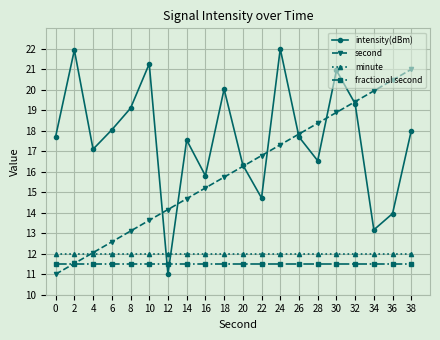

Which series has the largest total across all categories?

intensity(dBm)